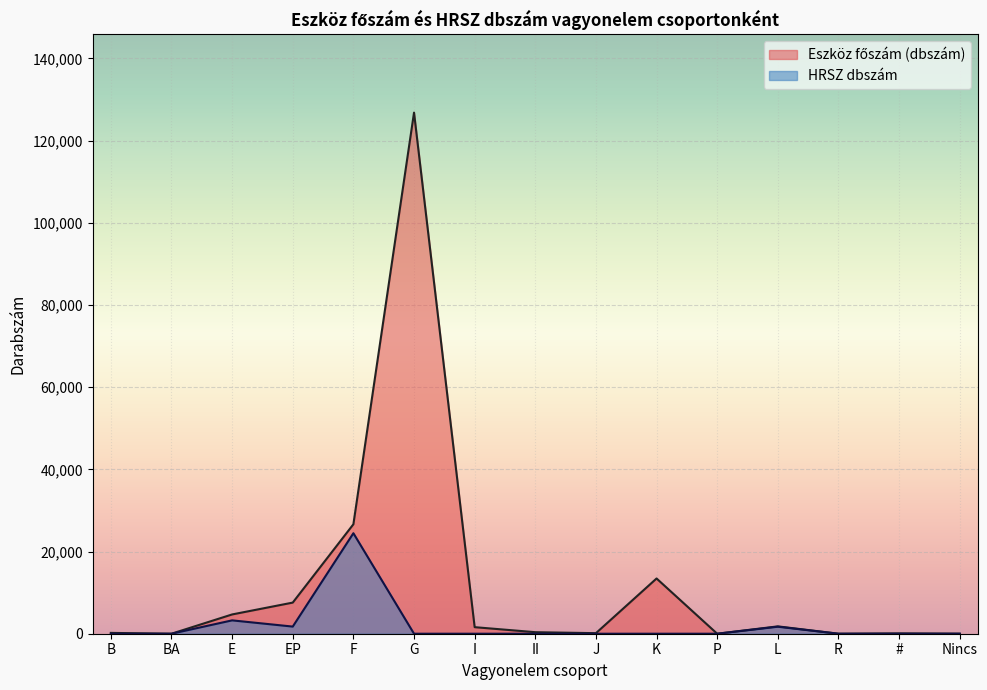

The HRSZ dbszám series shows 2769 at EP. True or false?

False